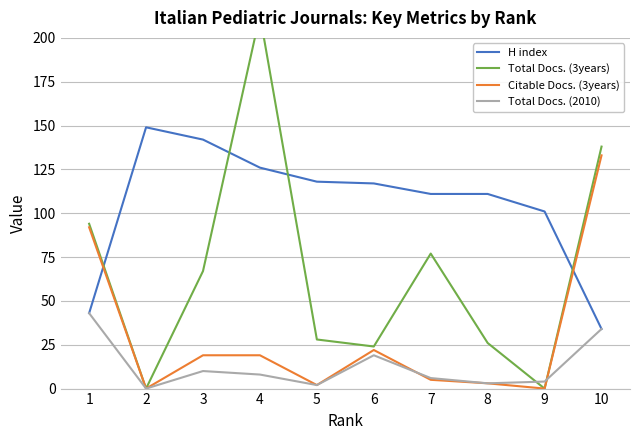

Reading left to right, transcribe all the data shown in this chart.

H index: 43	149	142	126	118	117	111	111	101	34
Total Docs. (3years): 94	0	67	213	28	24	77	26	0	138
Citable Docs. (3years): 92	0	19	19	2	22	5	3	0	133
Total Docs. (2010): 43	0	10	8	2	19	6	3	4	34